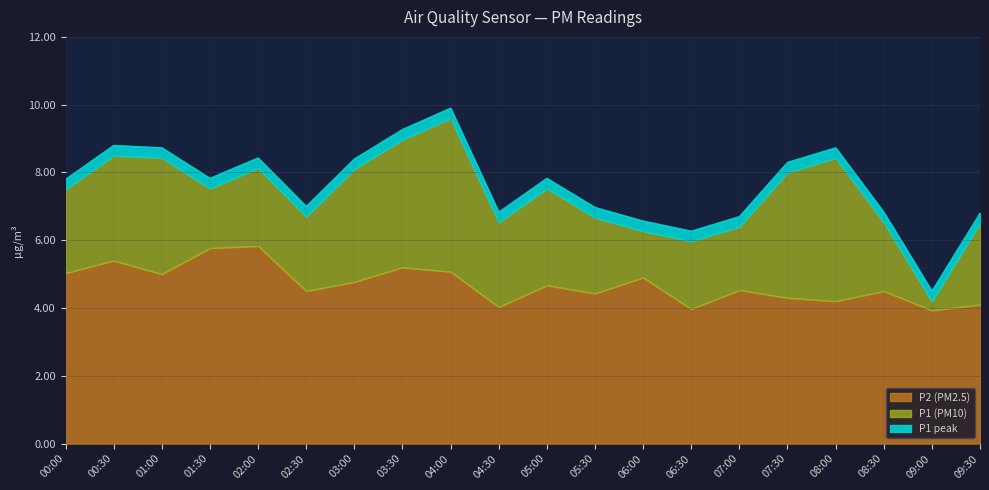

What is the value of the P2_hi point at the 16th from the left?

4.3